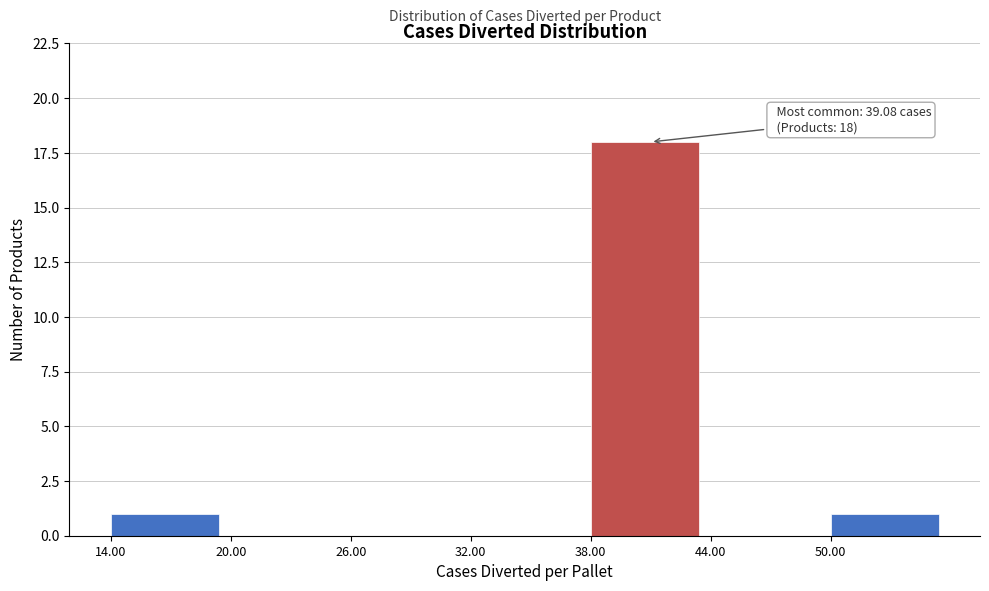

Over which range of the x-axis is the bar tallest?

38 to 44